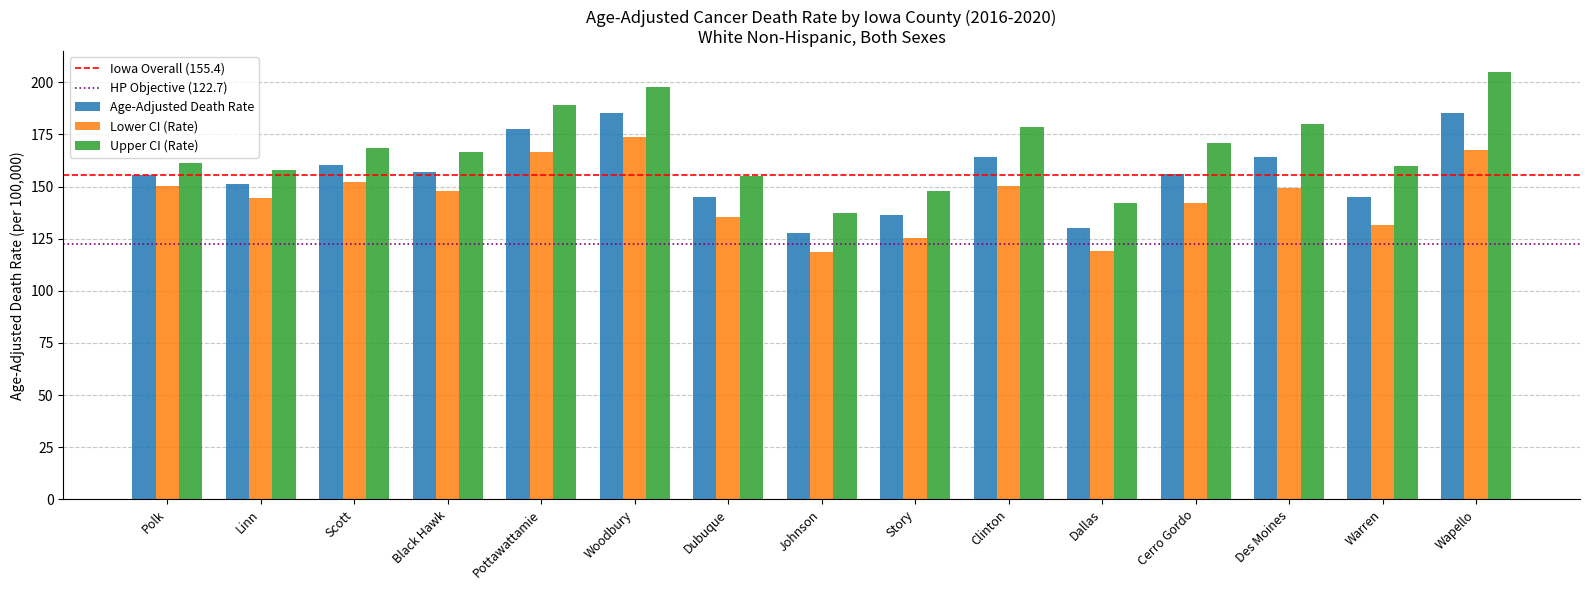

Count the number of data series in this chart.

3